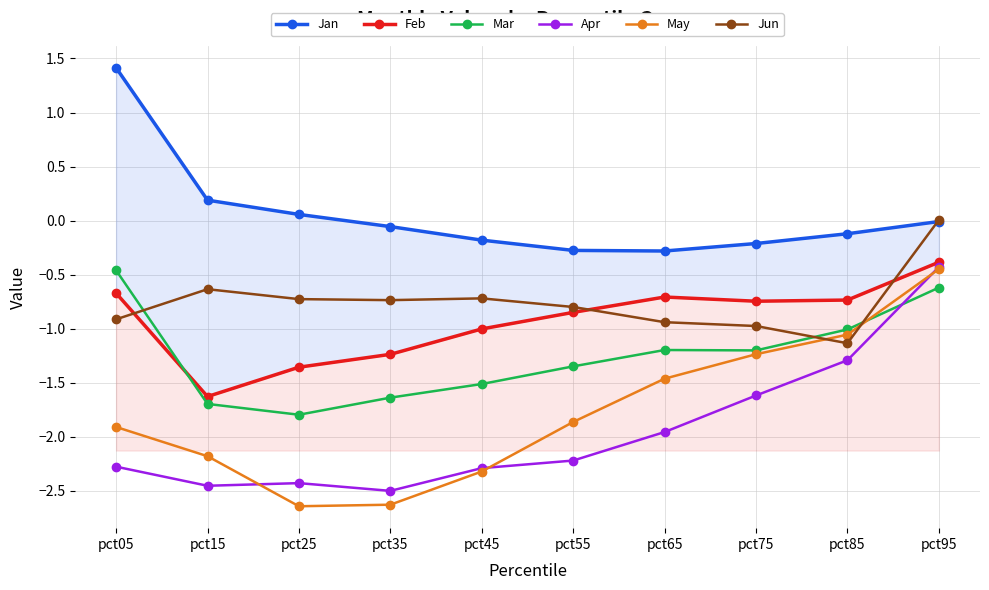

Reading left to right, what are all the values shown in this chart?

Jan: pct05=1.4	pct15=0.2	pct25=0.1	pct35=-0.1	pct45=-0.2	pct55=-0.3	pct65=-0.3	pct75=-0.2	pct85=-0.1	pct95=-0.0
Feb: pct05=-0.7	pct15=-1.6	pct25=-1.4	pct35=-1.2	pct45=-1.0	pct55=-0.8	pct65=-0.7	pct75=-0.7	pct85=-0.7	pct95=-0.4
Mar: pct05=-0.5	pct15=-1.7	pct25=-1.8	pct35=-1.6	pct45=-1.5	pct55=-1.3	pct65=-1.2	pct75=-1.2	pct85=-1.0	pct95=-0.6
Apr: pct05=-2.3	pct15=-2.5	pct25=-2.4	pct35=-2.5	pct45=-2.3	pct55=-2.2	pct65=-2.0	pct75=-1.6	pct85=-1.3	pct95=-0.4
May: pct05=-1.9	pct15=-2.2	pct25=-2.6	pct35=-2.6	pct45=-2.3	pct55=-1.9	pct65=-1.5	pct75=-1.2	pct85=-1.1	pct95=-0.4
Jun: pct05=-0.9	pct15=-0.6	pct25=-0.7	pct35=-0.7	pct45=-0.7	pct55=-0.8	pct65=-0.9	pct75=-1.0	pct85=-1.1	pct95=0.0